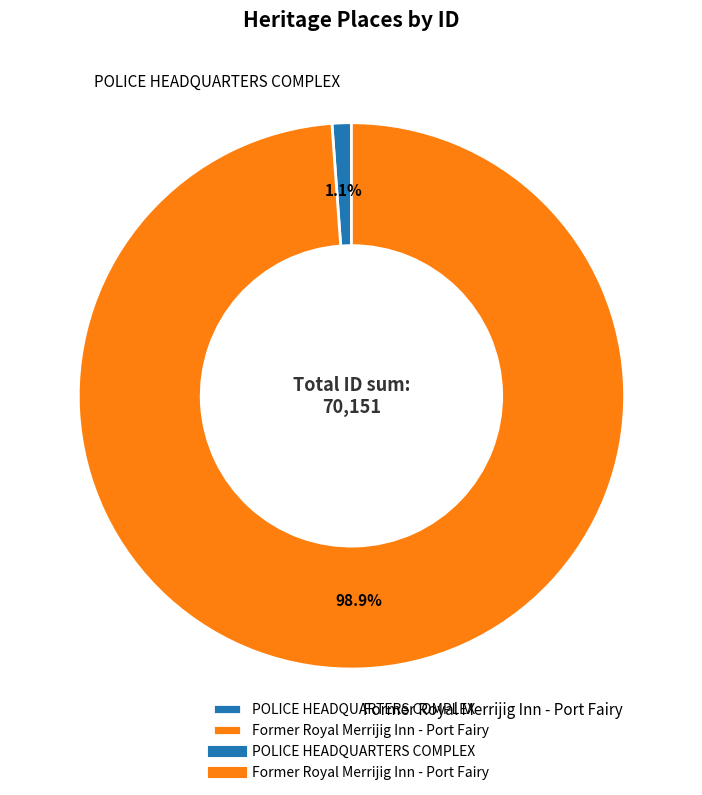

True or false: POLICE HEADQUARTERS COMPLEX accounts for 1% of the total.

True